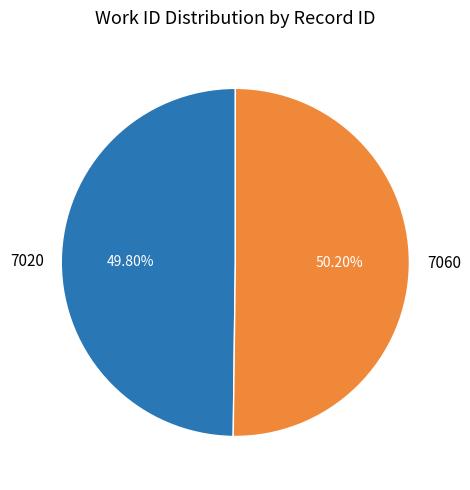

What is the ratio of the value at 7020 to the value at 7060?

1.0